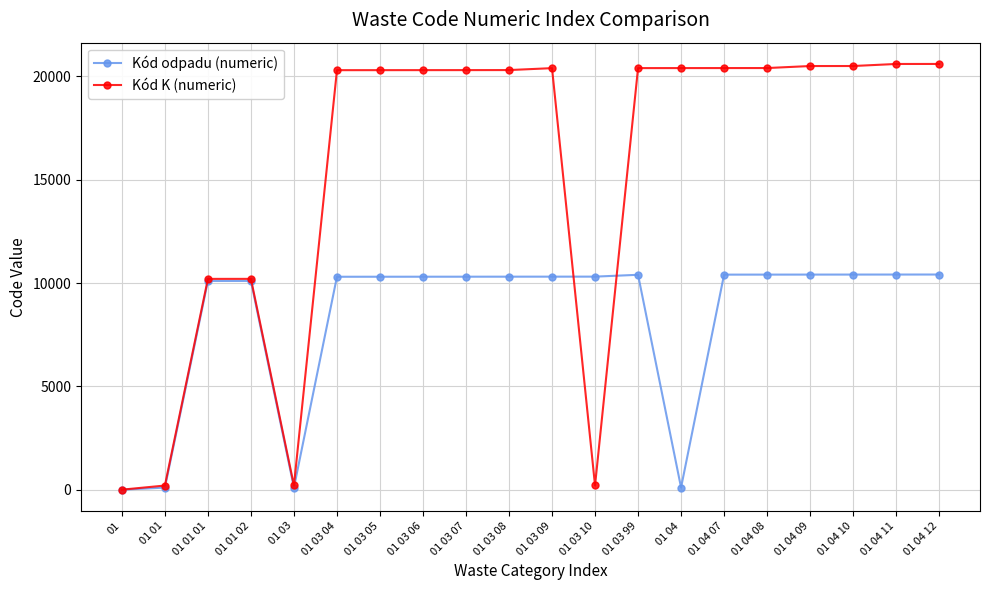

Which series has the largest total across all categories?

Kód K (numeric)